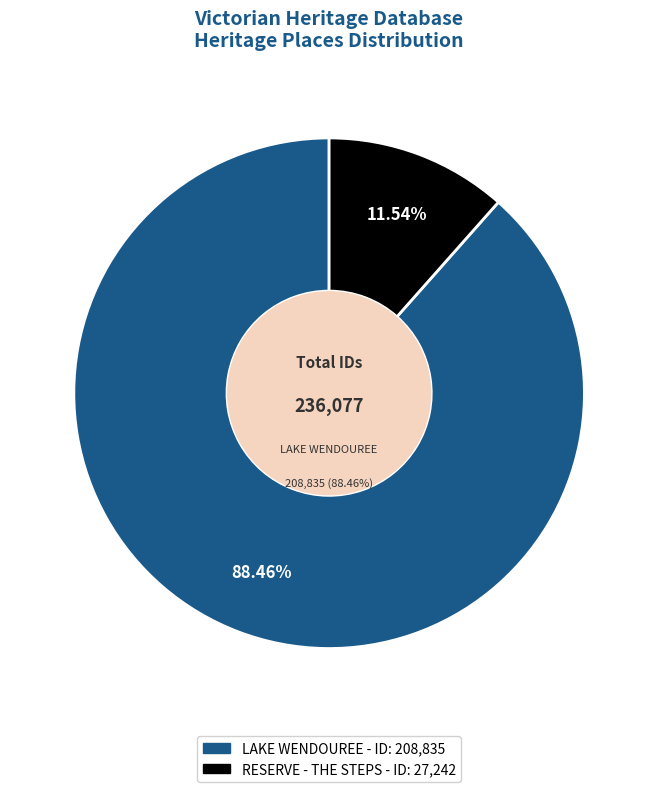

What is the change in value from LAKE WENDOUREE to RESERVE - THE STEPS?

-181593